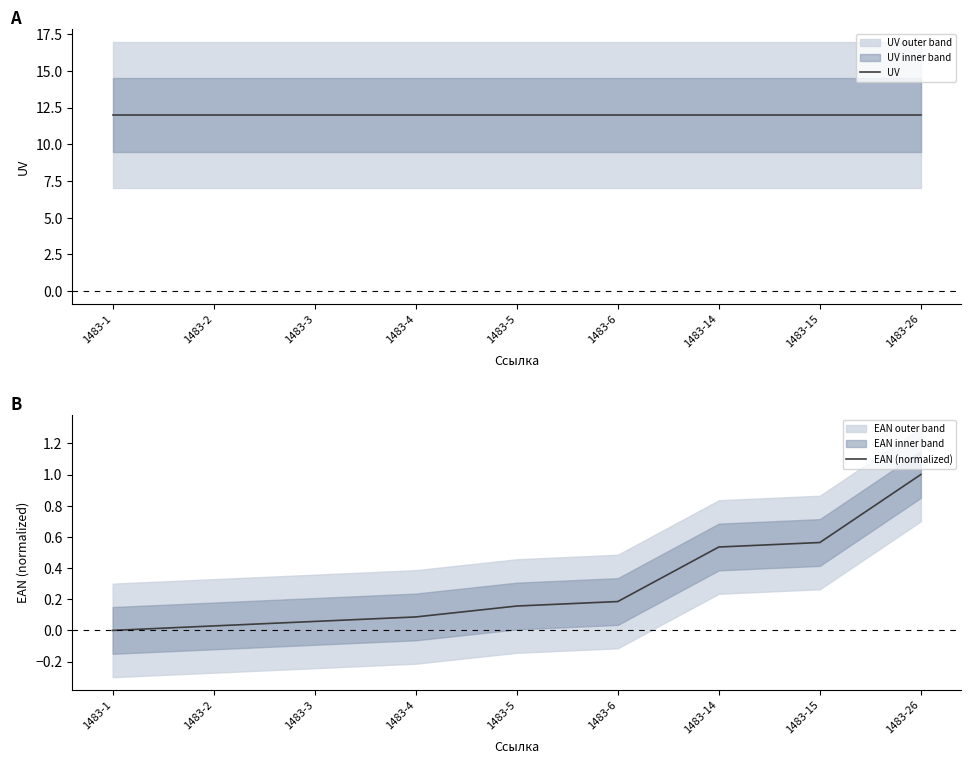

At which label does UV reach its minimum?

1483-1